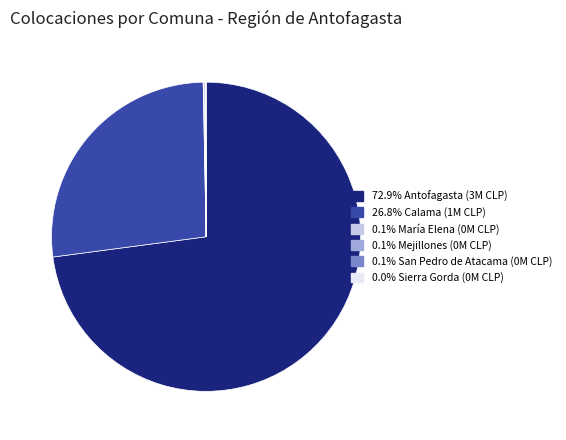

Does any single category account for the majority?

Yes